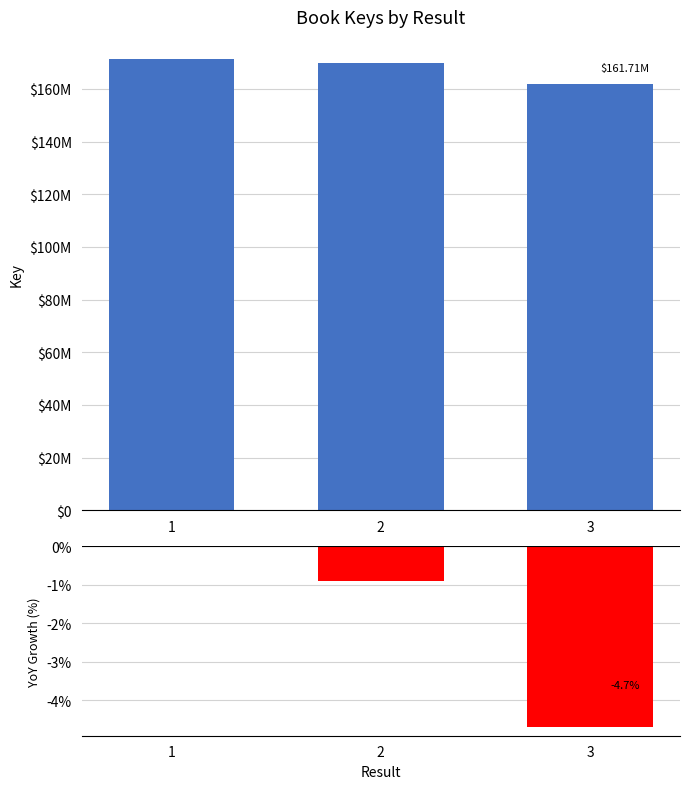

Is it true that Key equals 171201131.0 at 1?

True